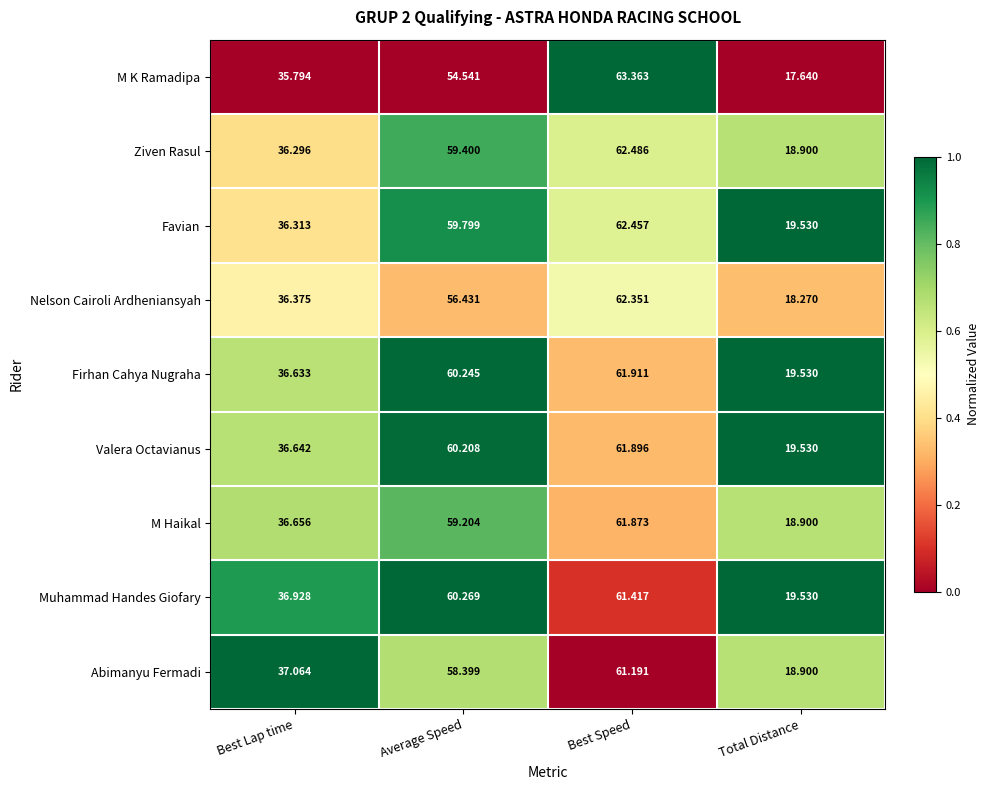

Where is M Haikal nearest to the value 40?

Best Lap time